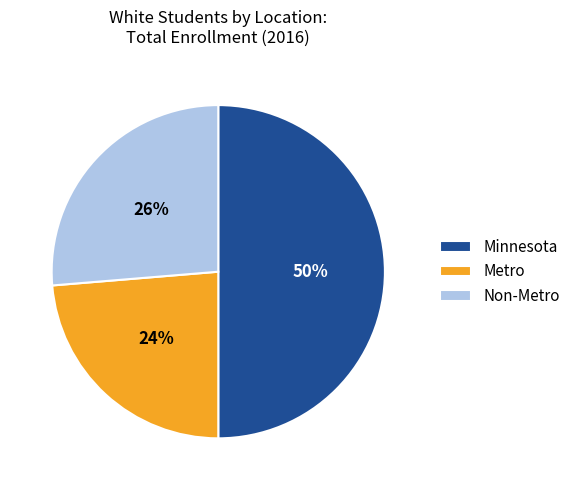

The Minnesota slice represents 43% of the pie. True or false?

False